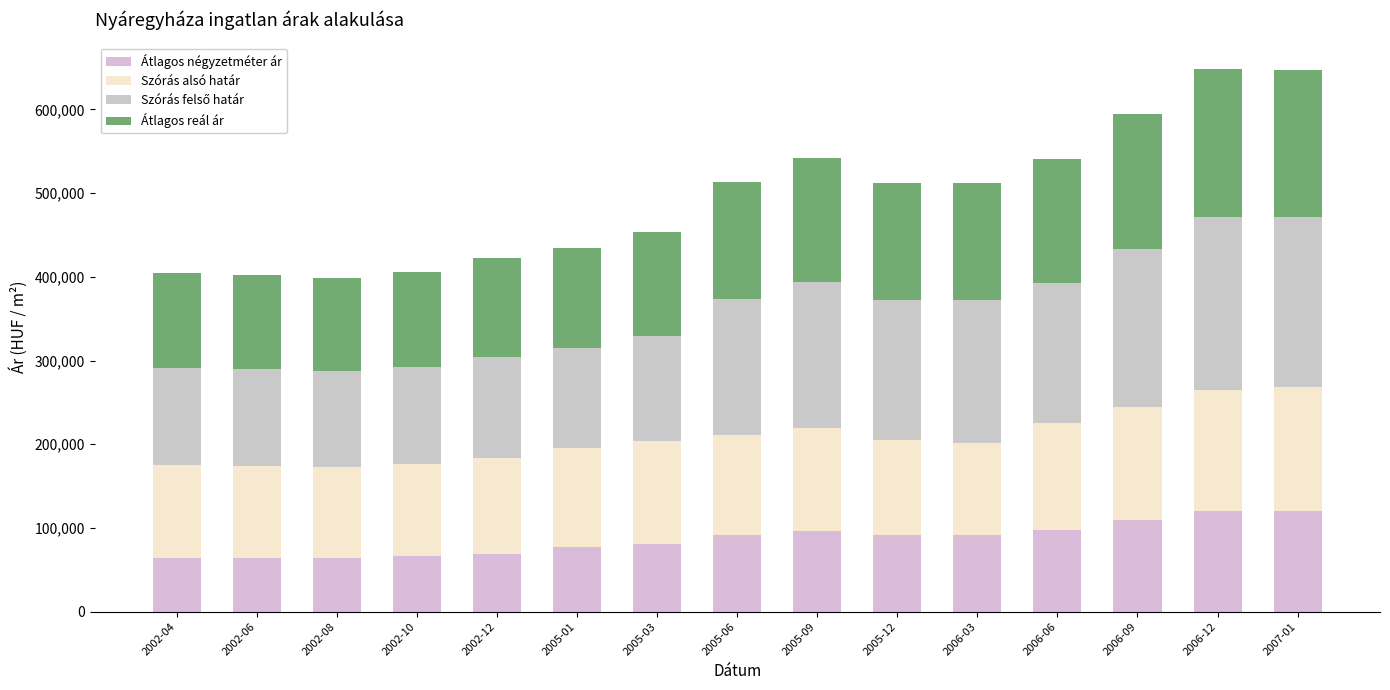

What is the label of the 14th bar from the right?

2002-06